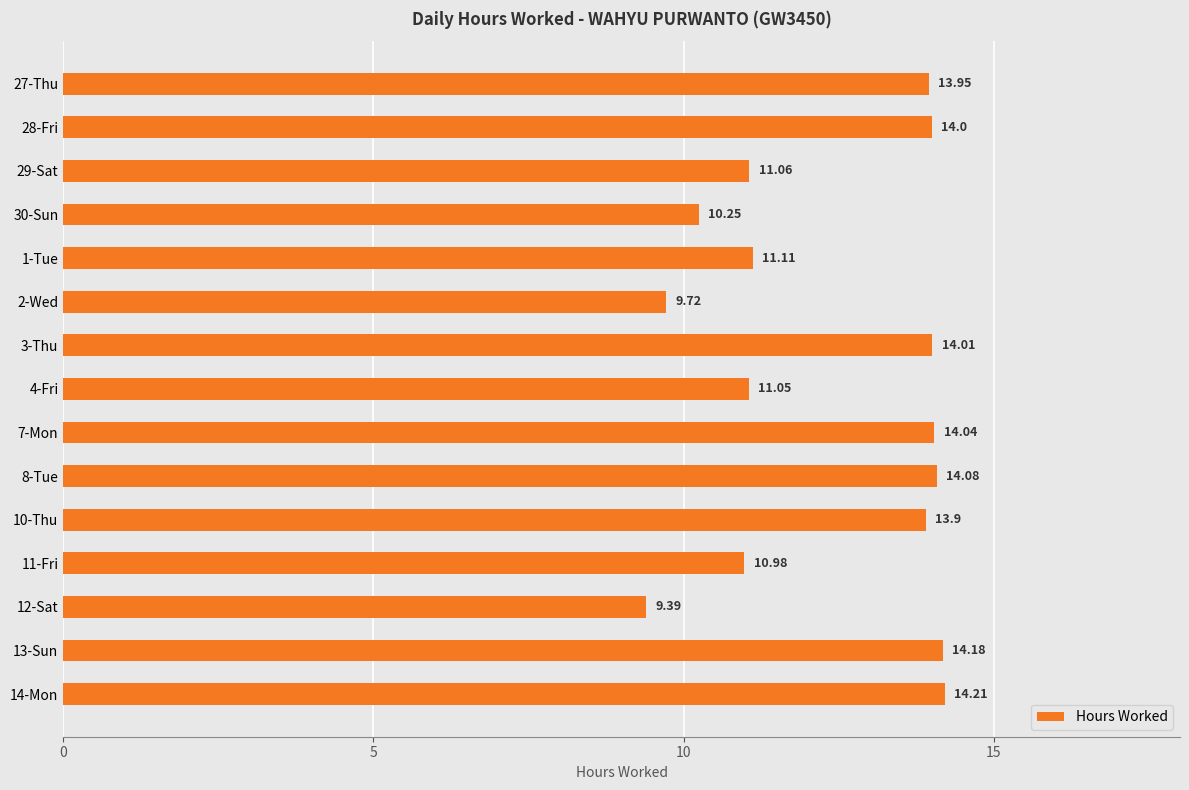

At which category does the chart reach its peak across all series?

14-Mon